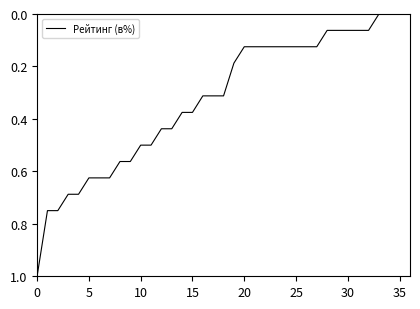

What is the difference between the maximum and minimum values?

1.0